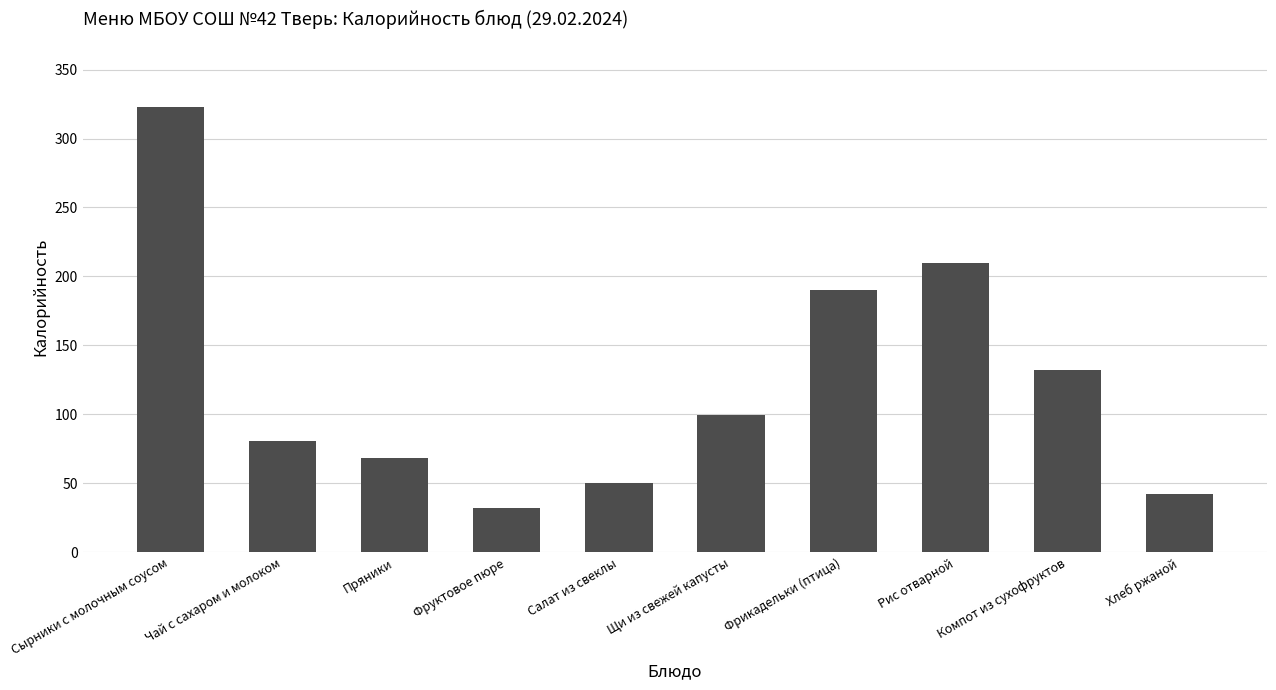

List the labels in order of value, smallest first.

Фруктовое пюре, Хлеб ржаной, Салат из свеклы, Пряники, Чай с сахаром и молоком, Щи из свежей капусты, Компот из сухофруктов, Фрикадельки (птица), Рис отварной, Сырники с молочным соусом